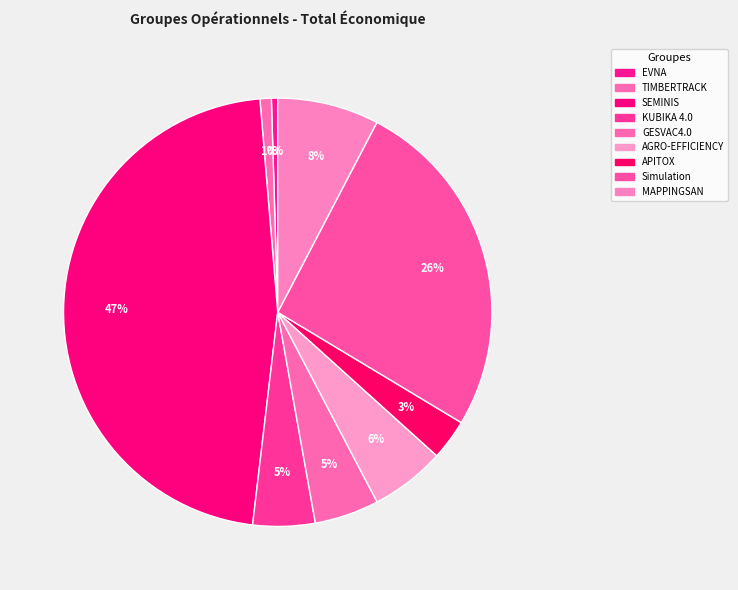

How many slices are in this pie chart?

9